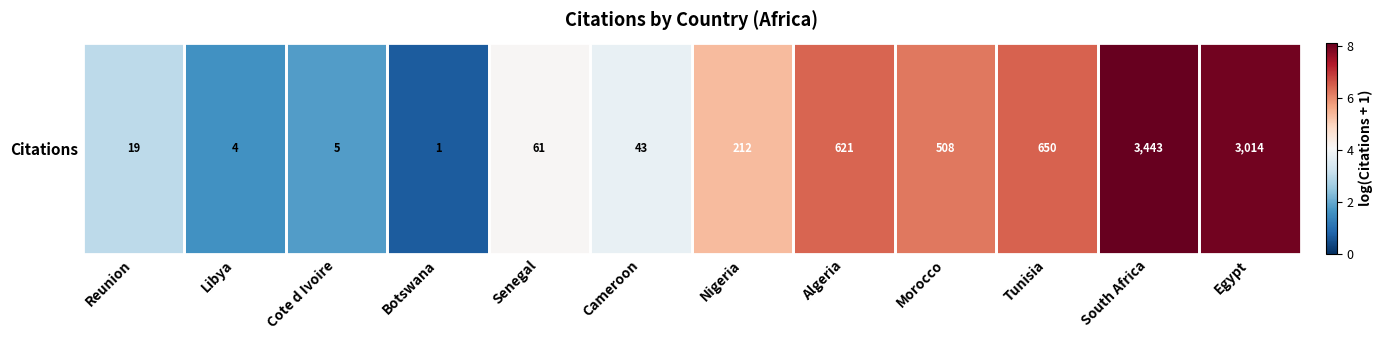

Reading left to right, list all the values displayed in this chart.

Reunion=3.0	Libya=1.6	Cote d Ivoire=1.8	Botswana=0.7	Senegal=4.1	Cameroon=3.8	Nigeria=5.4	Algeria=6.4	Morocco=6.2	Tunisia=6.5	South Africa=8.1	Egypt=8.0